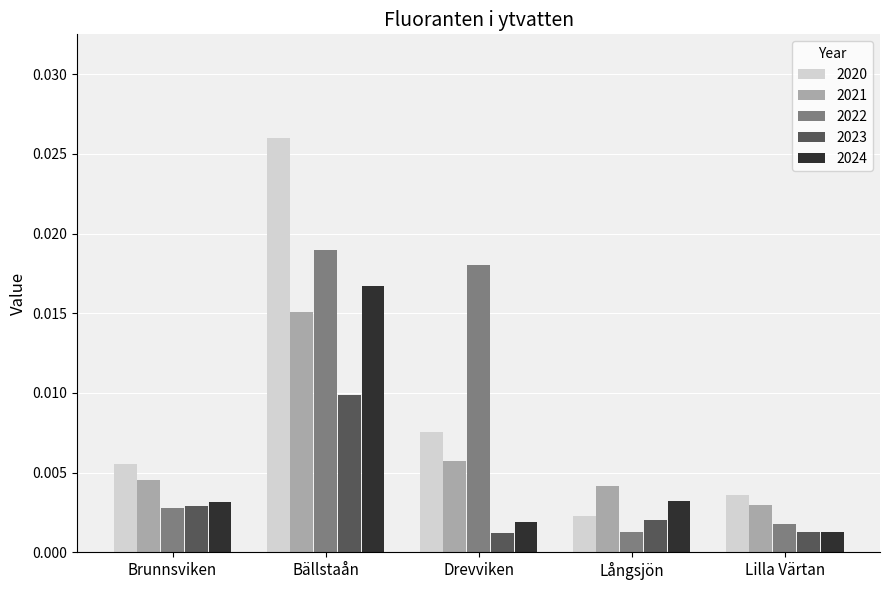

Which series changed the most between Brunnsviken and Långsjön?

2020